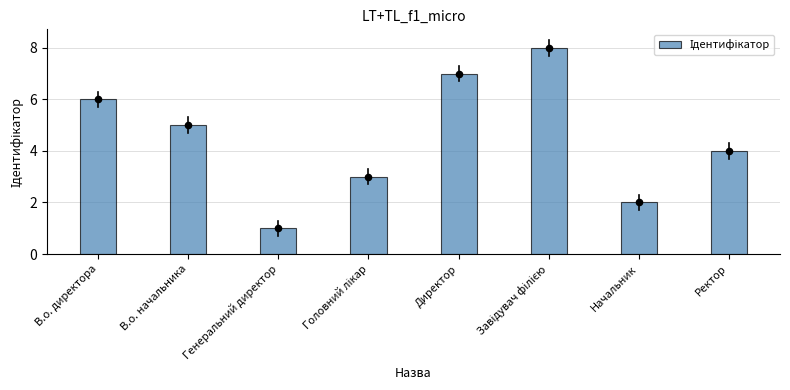

What is the change in value from В.о. директора to Начальник?

-4